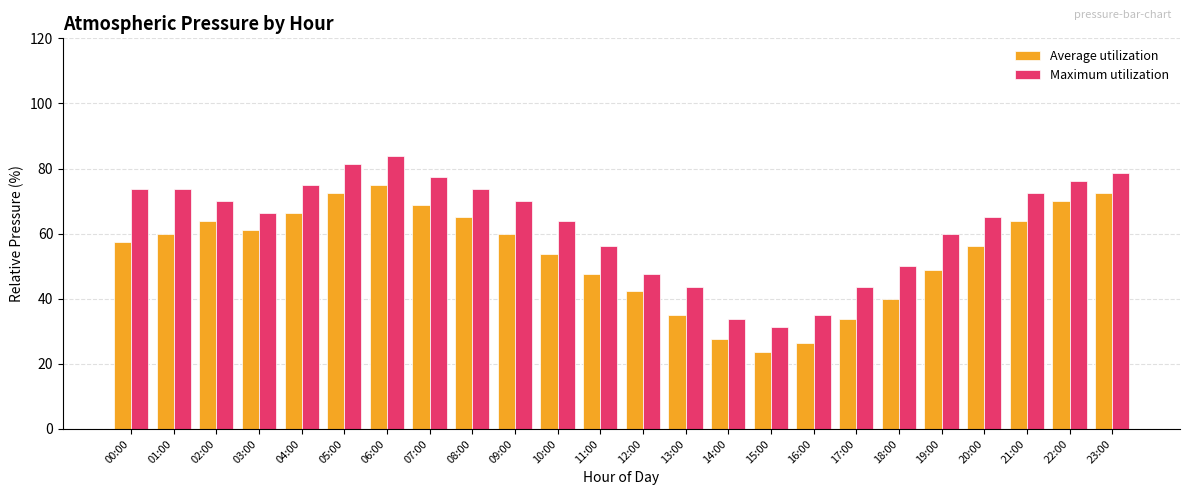

At which label does Maximum utilization reach its minimum?

15:00